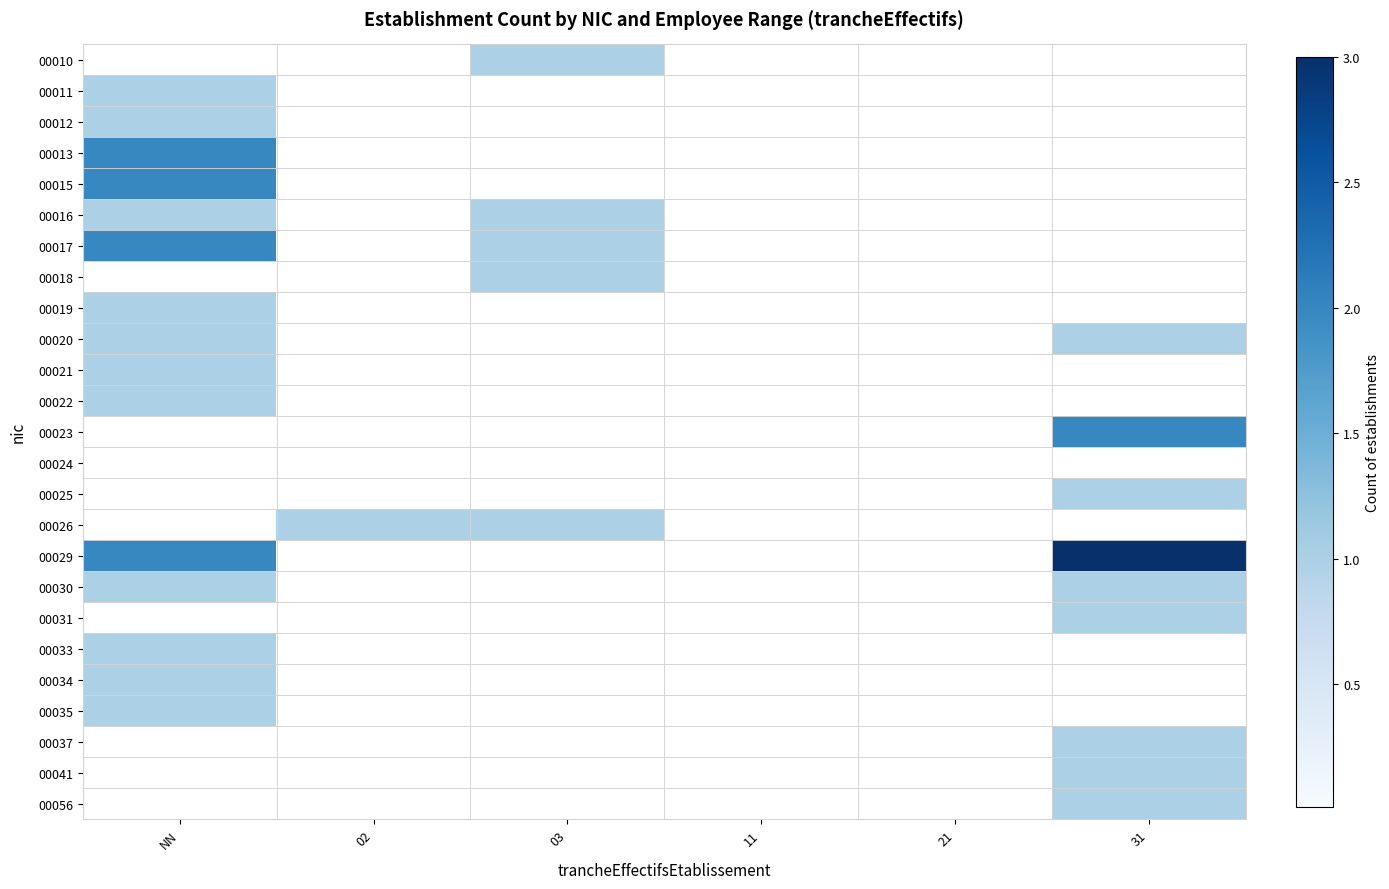

At how many categories does at least one series exceed 2?

1